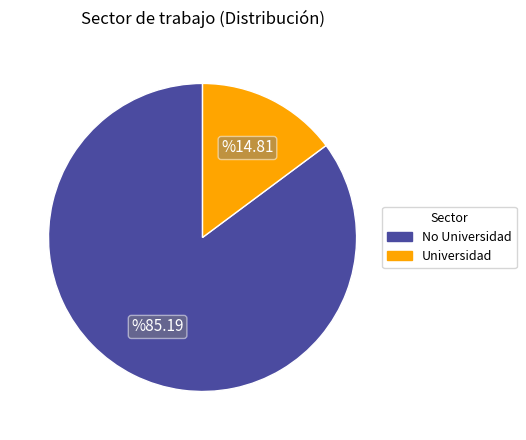

Is it true that Universidad is 28% of the pie?

False